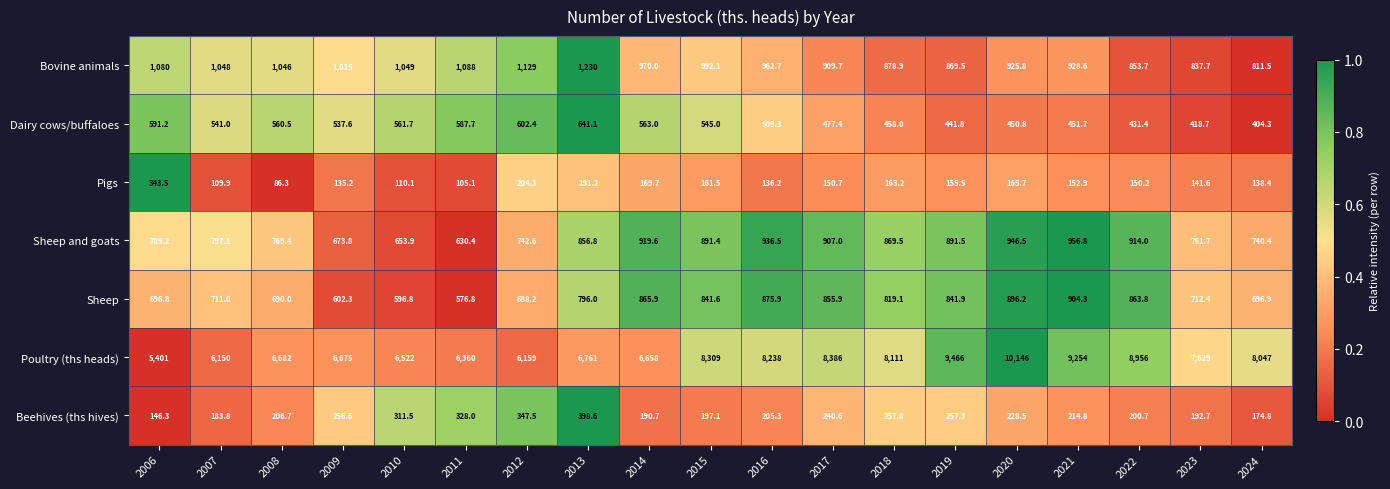

What is the spread (max minus min) of values at 2014?

6488.3